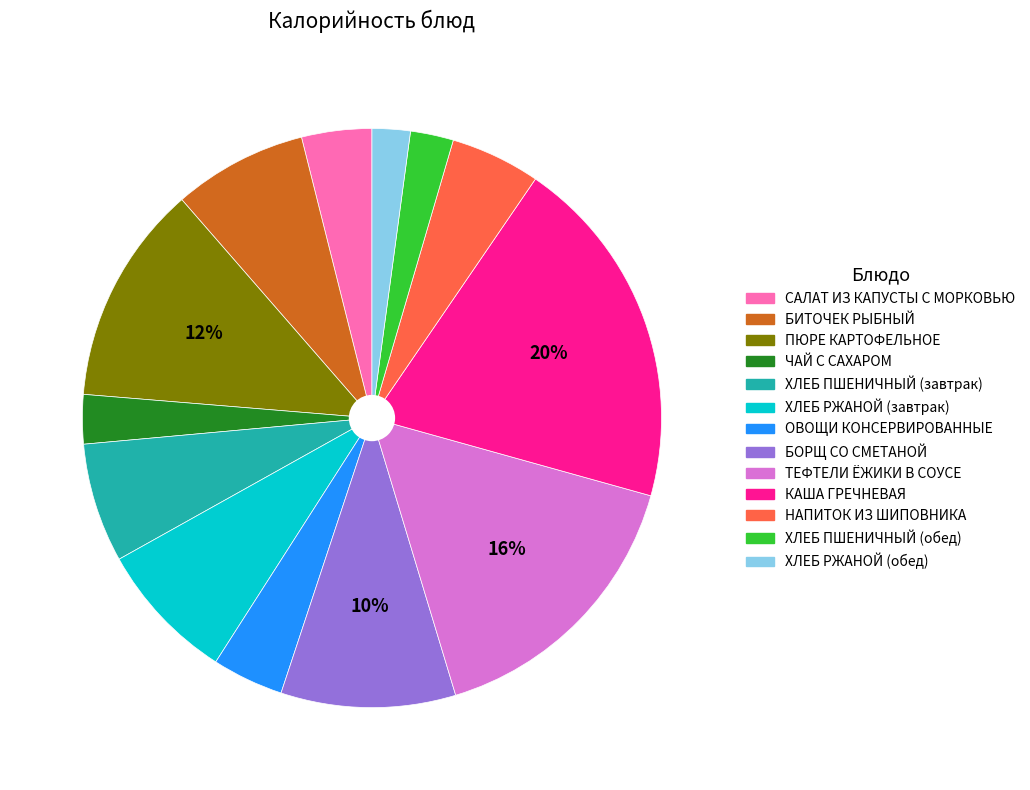

Is there a majority slice in this chart?

No